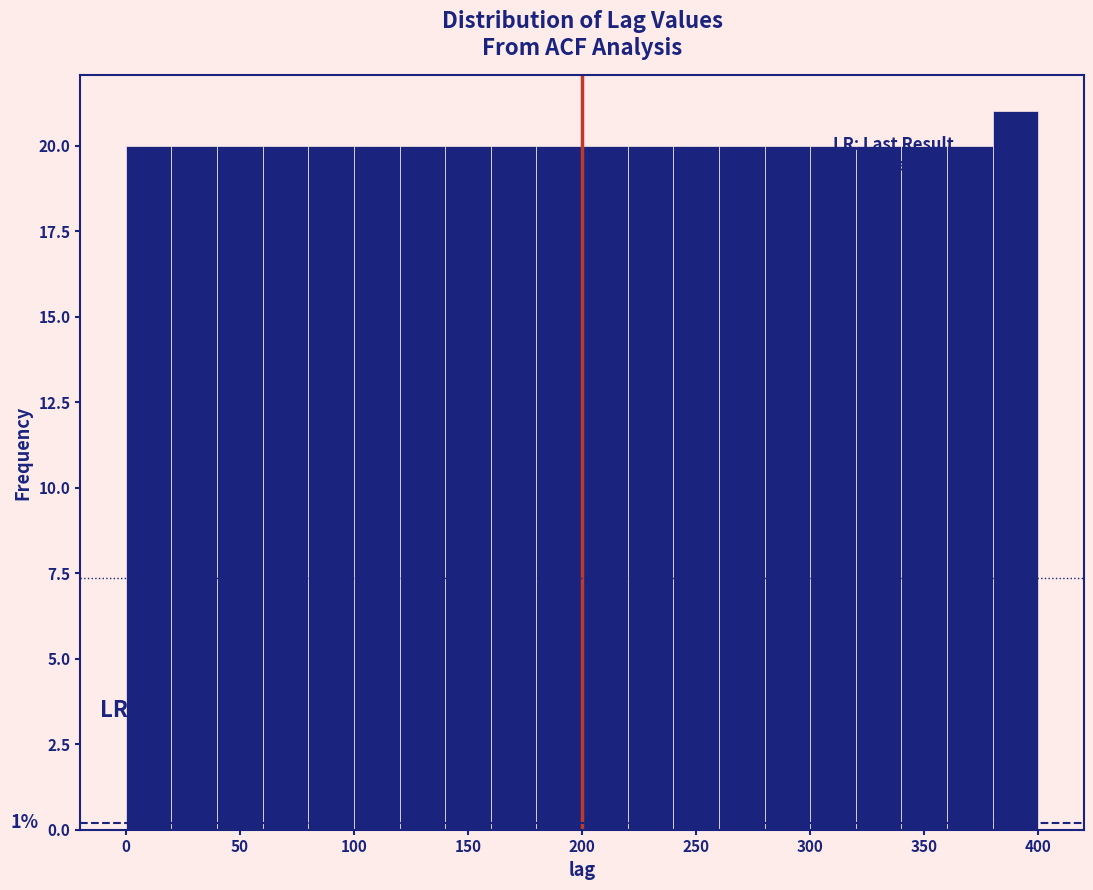

Which range on the x-axis has the tallest bar?

380 to 400